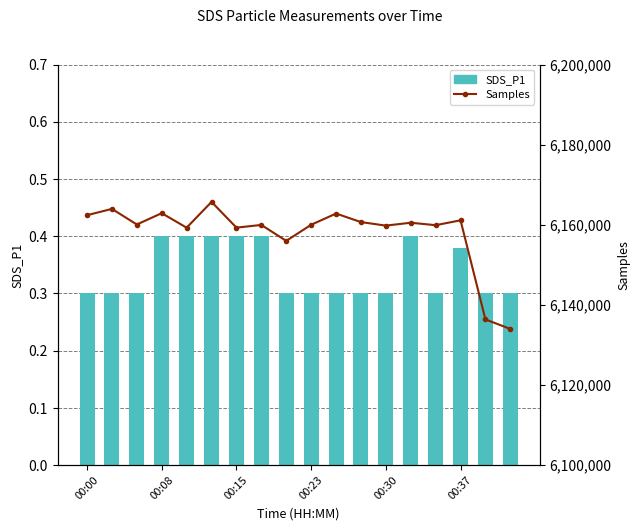

How many data points does each series have?

18